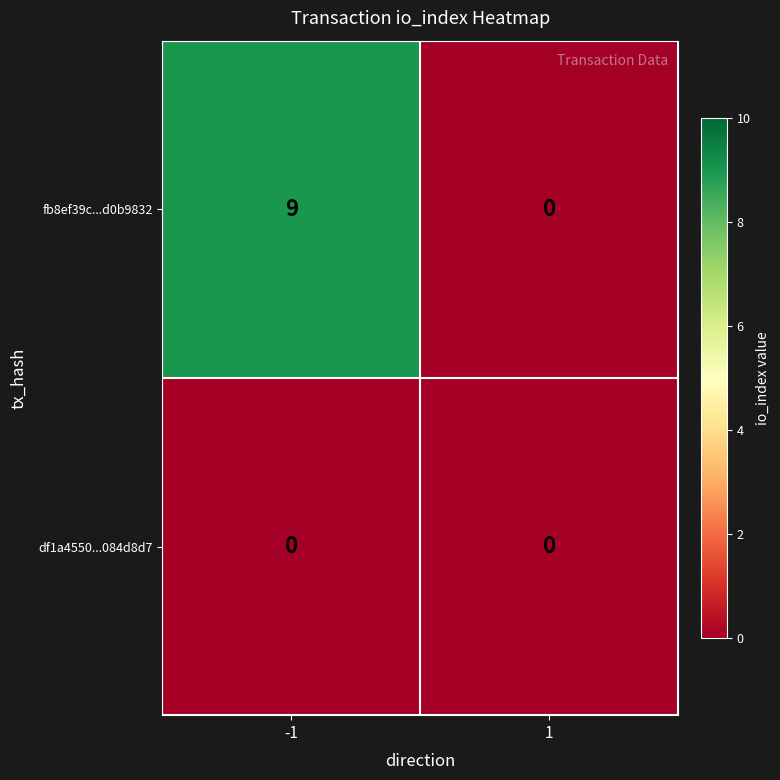

How many data points does each series have?

2